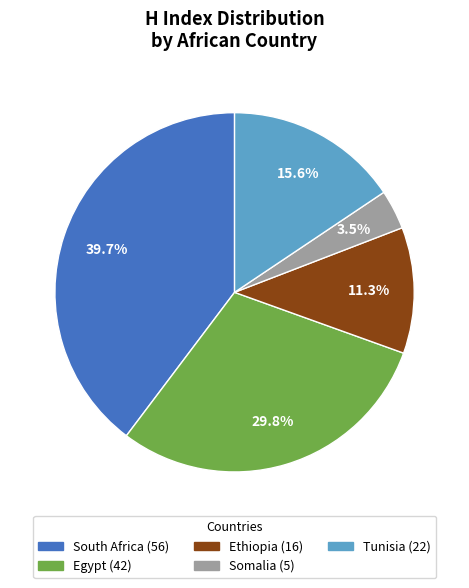

Which category has the smallest portion of the pie?

Somalia